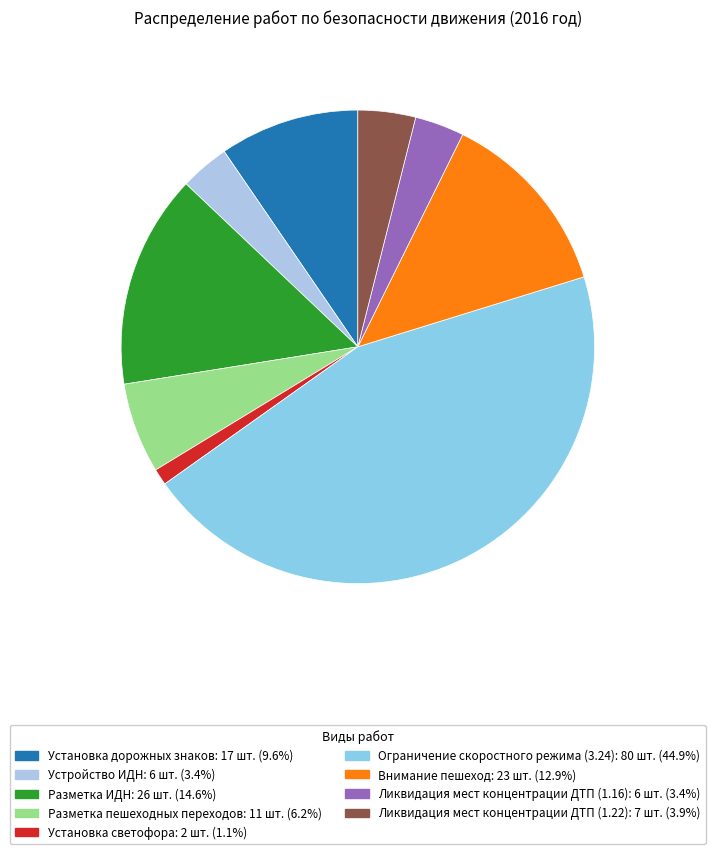

How many slices are in this pie chart?

9